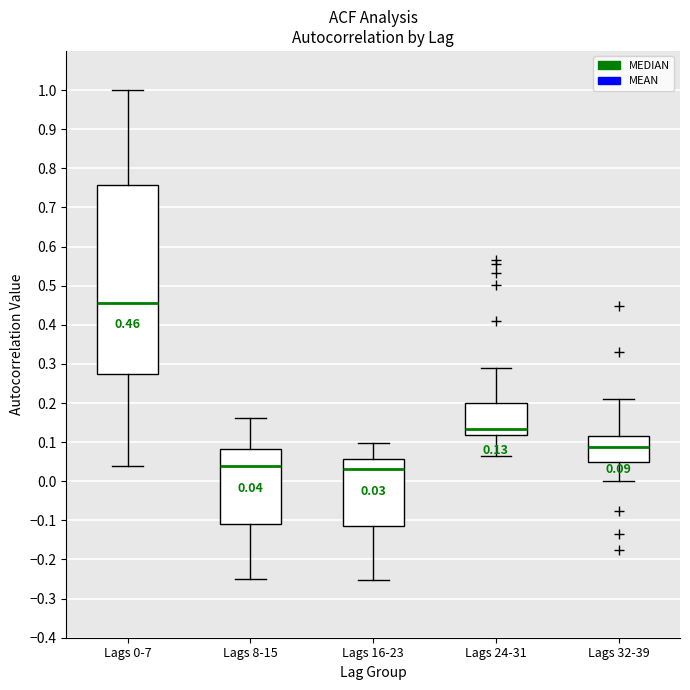

Which box is the tallest, from its lower edge to its upper edge?

Lags 0-7